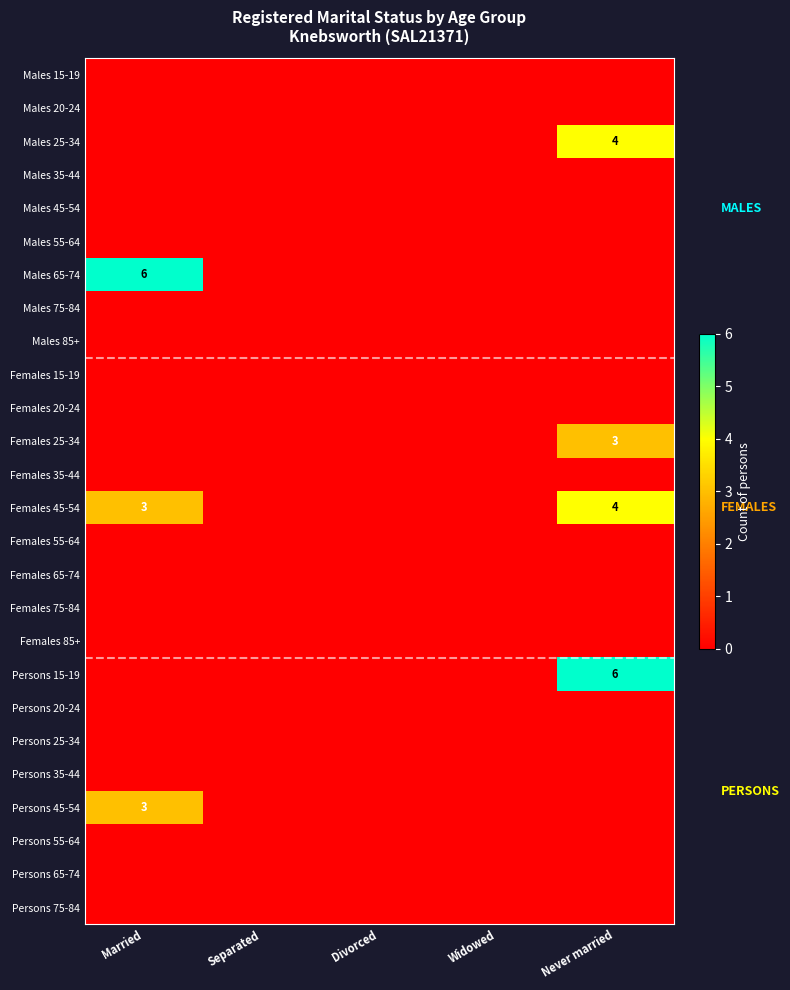

Is it true that Females 25-34 equals 5 at Never married?

False